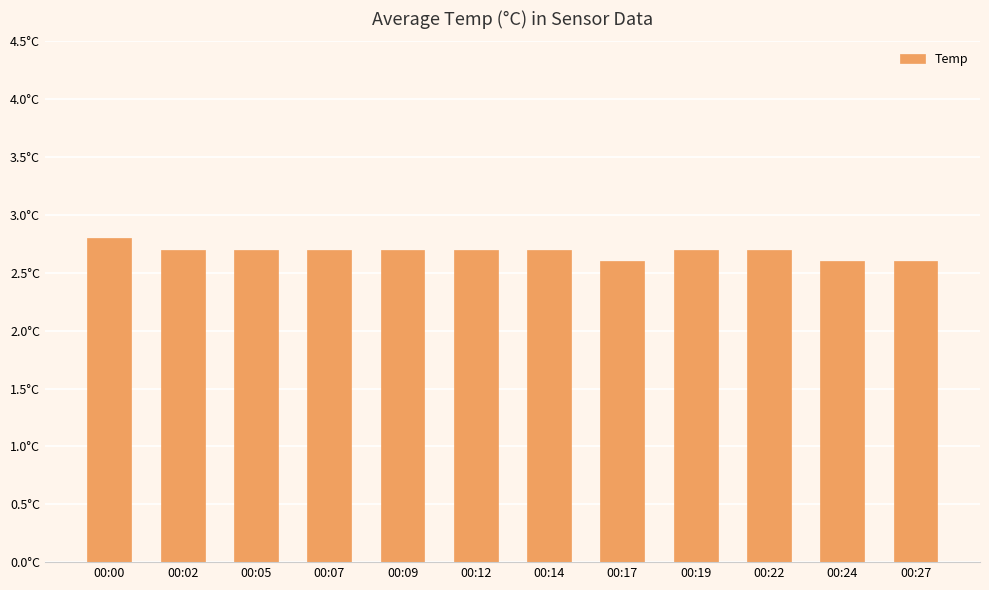

Are the bars horizontal?

No